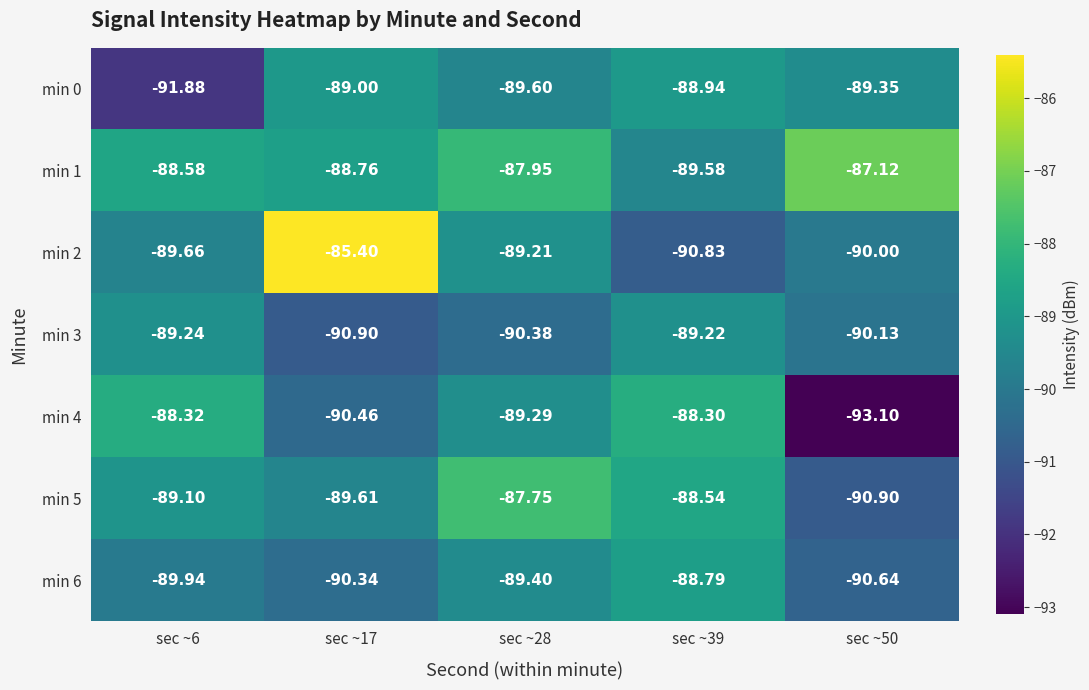

How many data points in min 3 are less than -90?

3